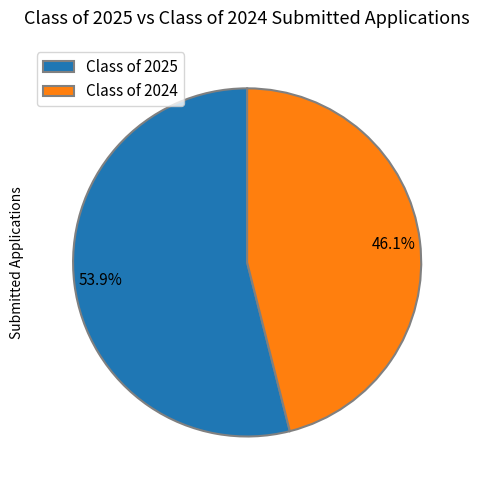

To the nearest percent, what is the average slice percentage?

50%